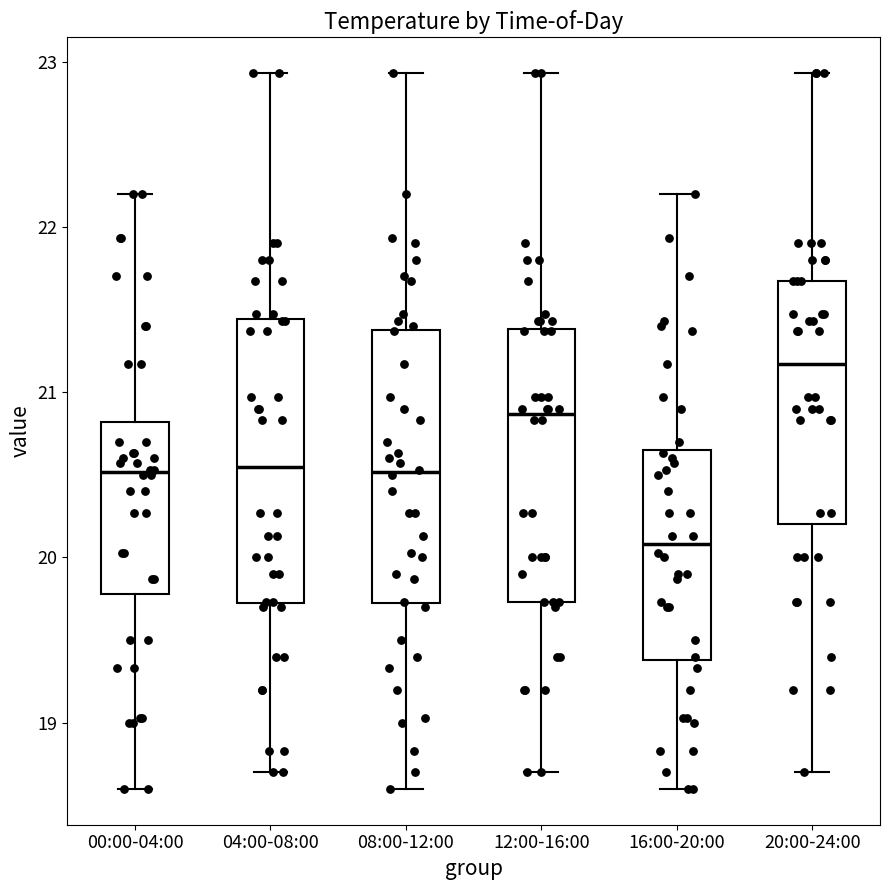

Reading left to right, transcribe this box plot: for each box, give where its median line is, the range the box spans, and where its two whiskers end, as read against the y-axis. The values are not printed on the chart, so give them approximately, as read against the axis.

00:00-04:00: median 20.5, box 19.8 to 20.8, whiskers 18.6 to 22.2
04:00-08:00: median 20.6, box 19.7 to 21.4, whiskers 18.7 to 22.9
08:00-12:00: median 20.5, box 19.7 to 21.4, whiskers 18.6 to 22.9
12:00-16:00: median 20.9, box 19.7 to 21.4, whiskers 18.7 to 22.9
16:00-20:00: median 20.1, box 19.4 to 20.6, whiskers 18.6 to 22.2
20:00-24:00: median 21.2, box 20.2 to 21.7, whiskers 18.7 to 22.9